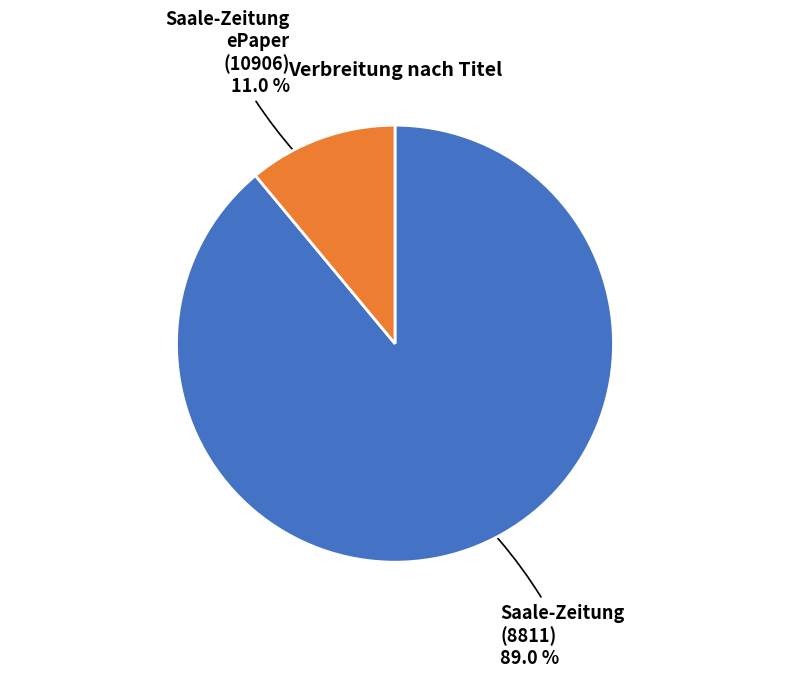

Is Saale-Zeitung (8811) the majority of the pie?

Yes